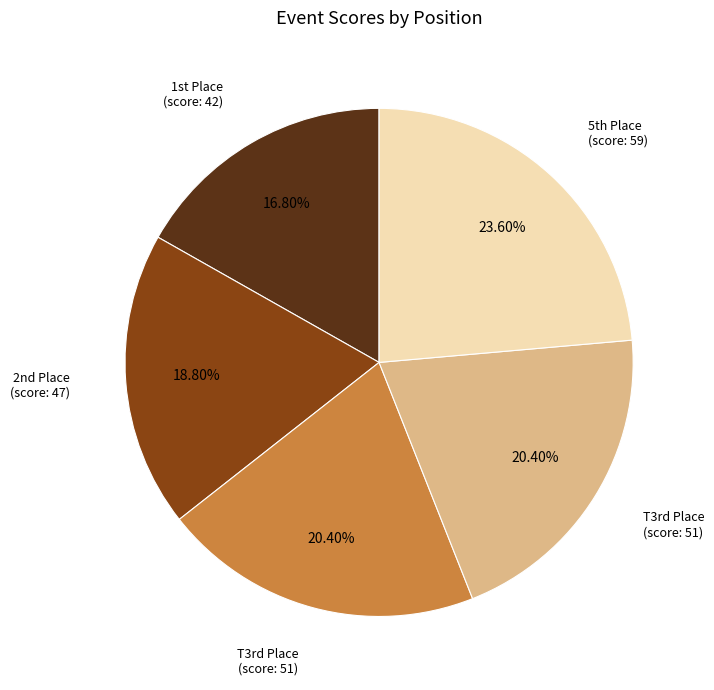

Is there a majority slice in this chart?

No